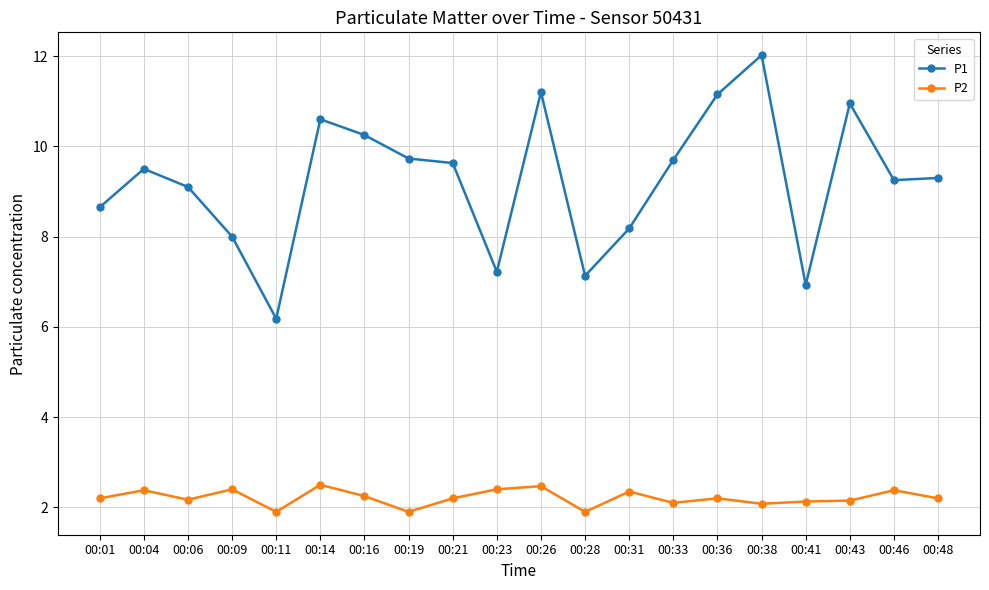

How many lines are shown in the chart?

2